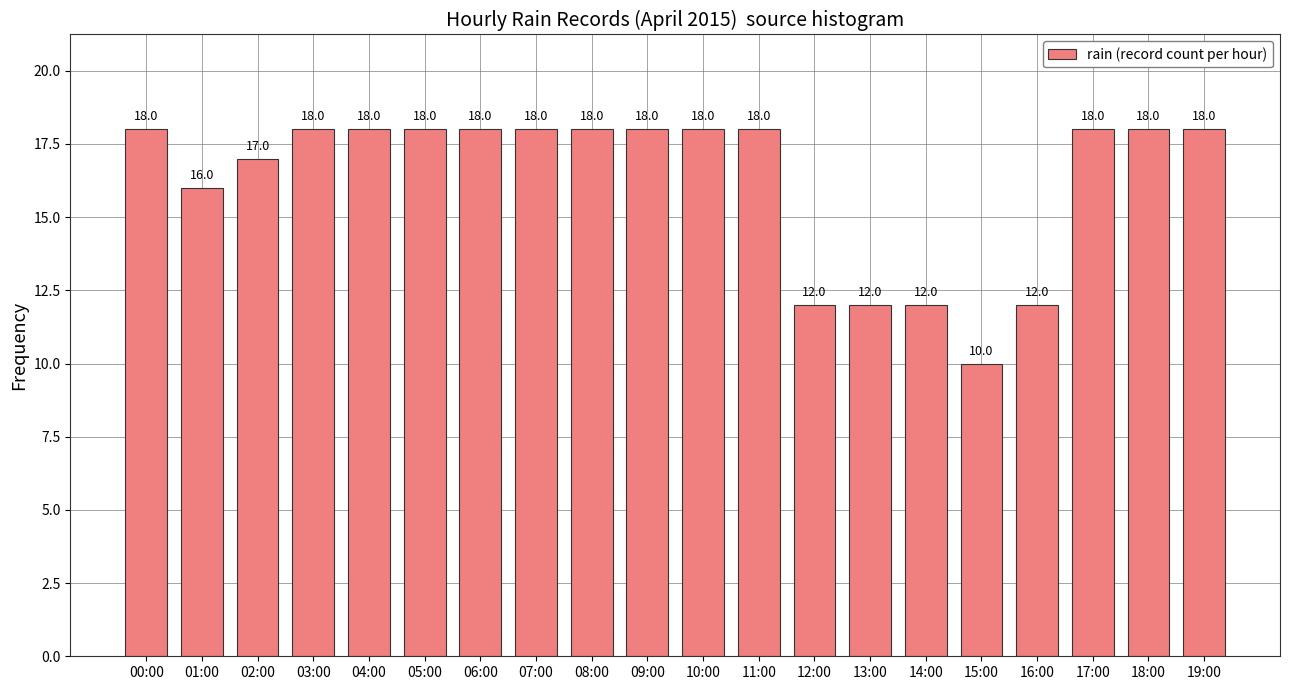

Between 19:00 and 15:00, which is larger?

19:00